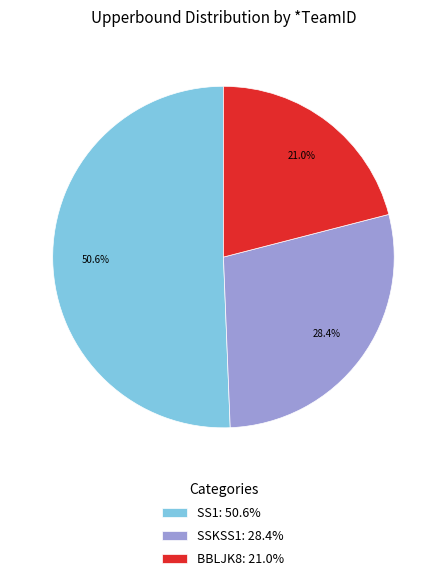

Between SS1: 50.6% and BBLJK8: 21.0%, which is larger?

SS1: 50.6%